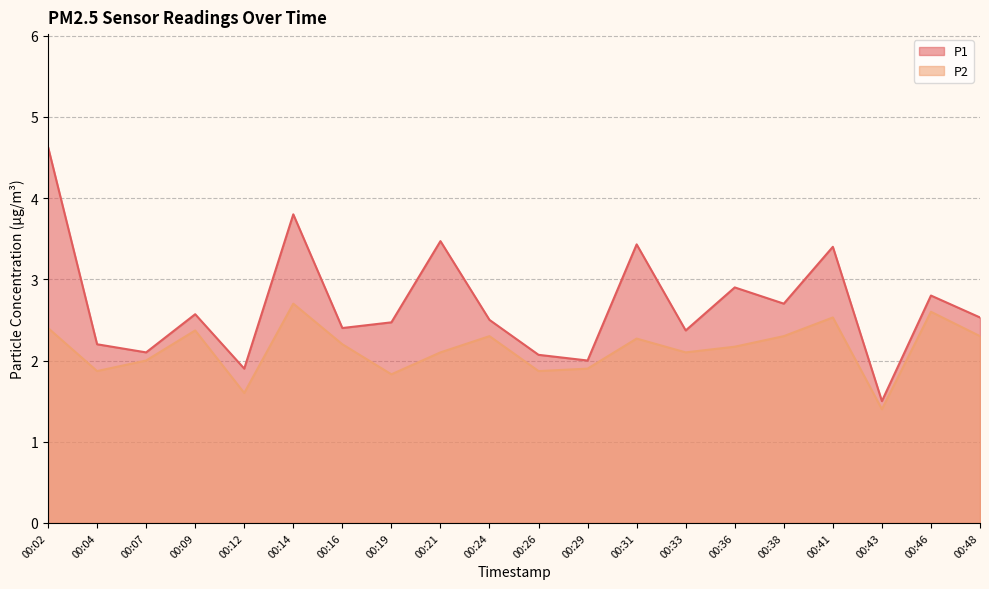

At which category is the sum across all series the highest?

00:02